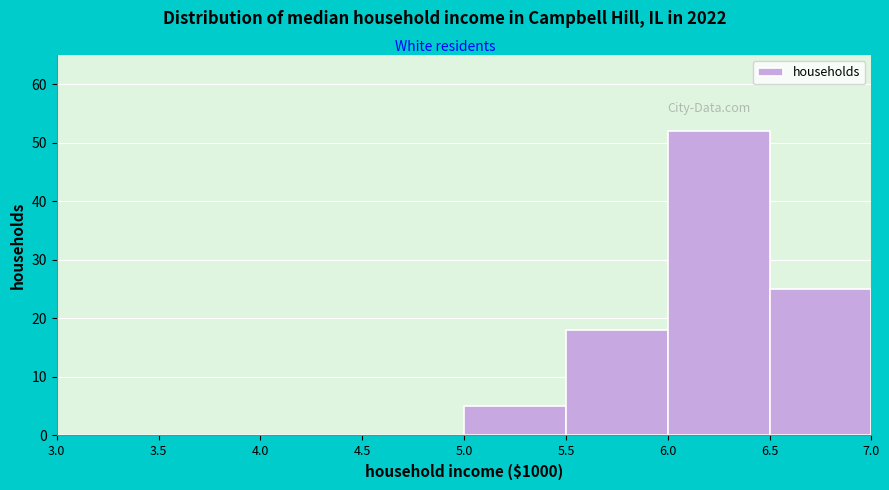

Reading left to right, list every bar in this chart as the range it spans on the x-axis followed by its height. The values are not printed on the chart, so give them approximately, as read against the axis.

3.0 to 3.5: 0
3.5 to 4.0: 0
4.0 to 4.5: 0
4.5 to 5.0: 0
5.0 to 5.5: 5
5.5 to 6.0: 18
6.0 to 6.5: 52
6.5 to 7.0: 25